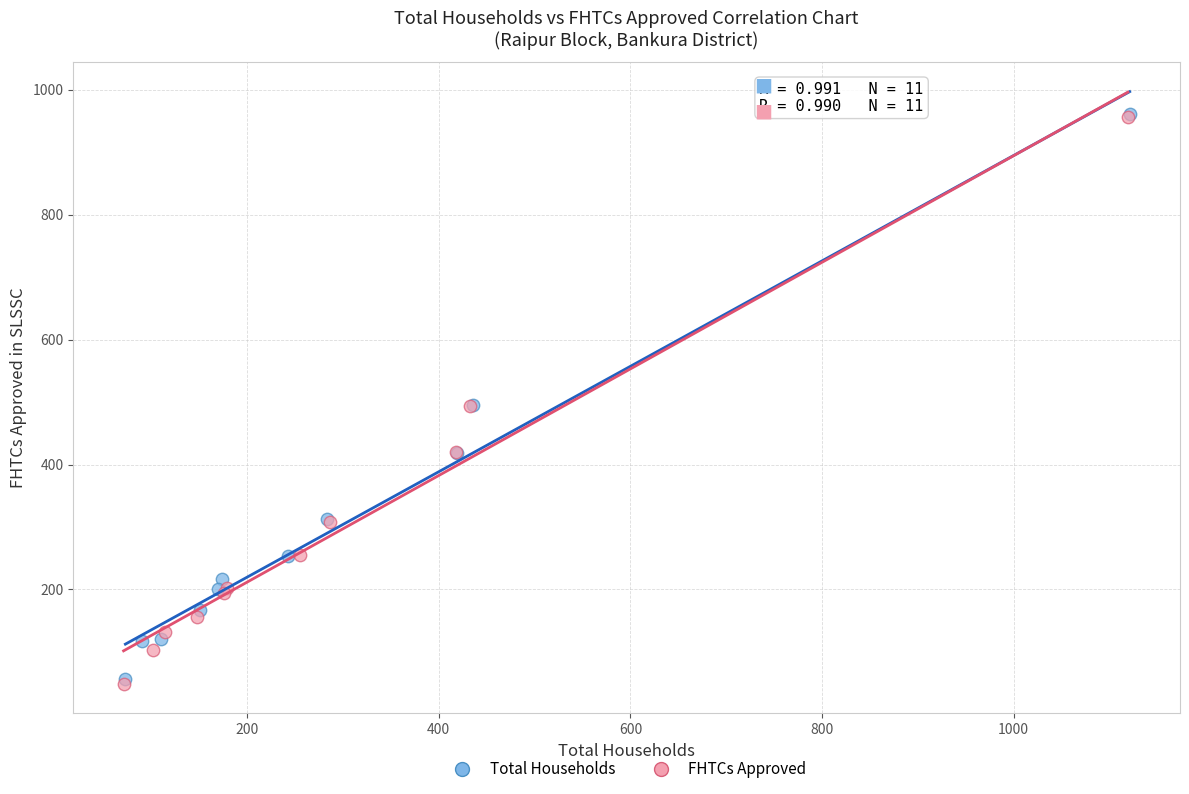

What are all the series names shown in the legend?

Total Households, FHTCs Approved